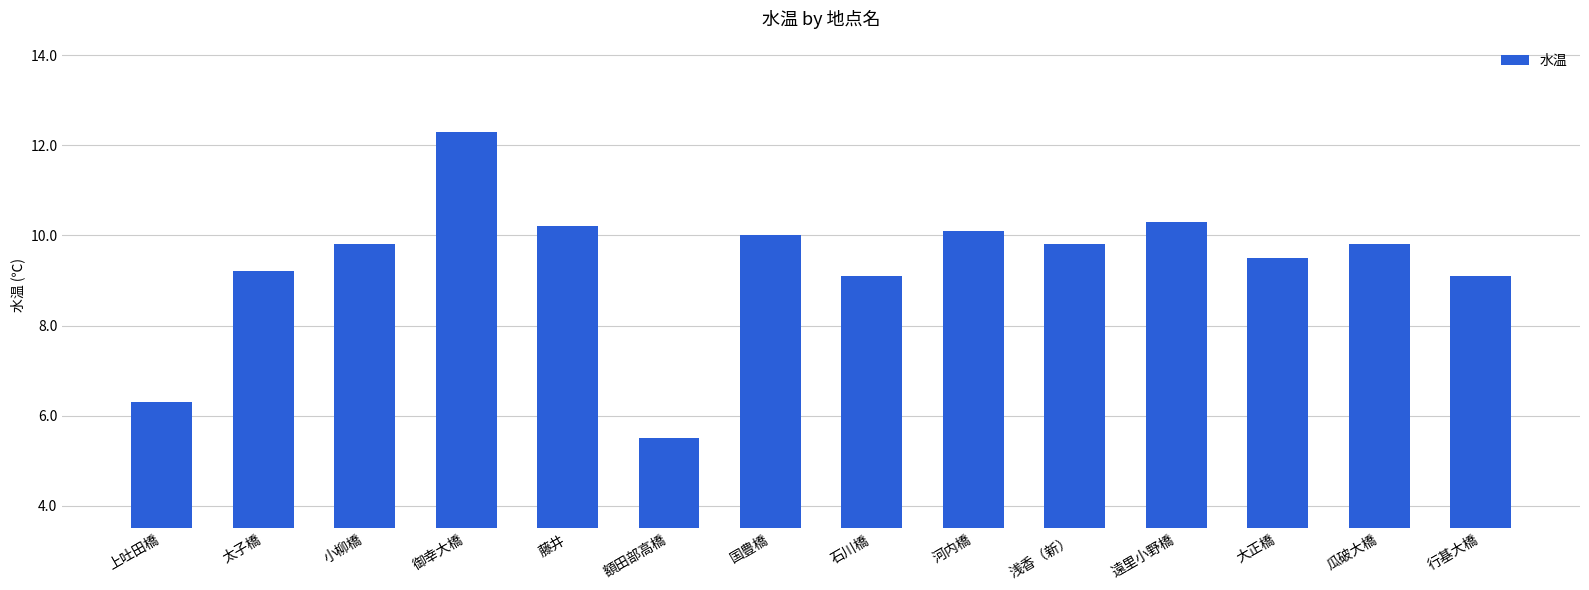

What value does the data have at 瓜破大橋?

9.8